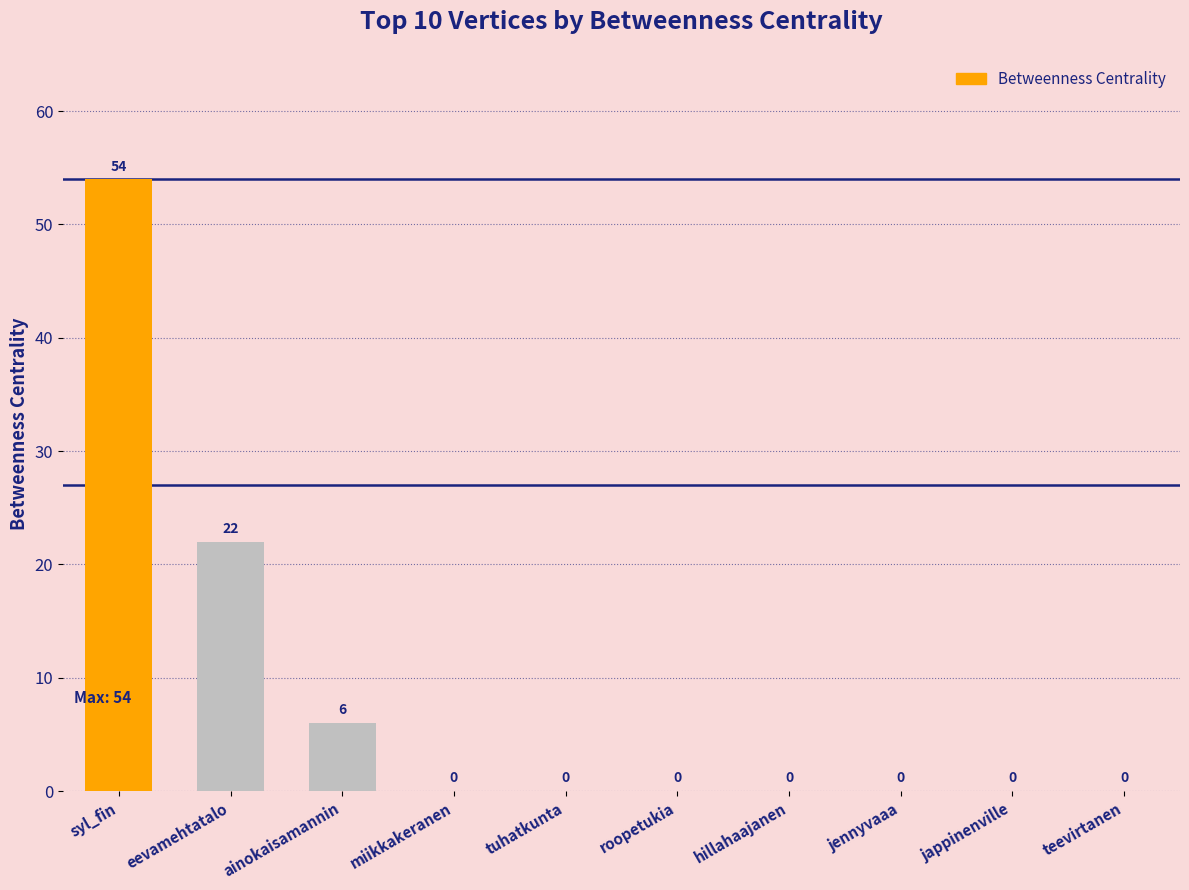

True or false: the data shows 0 at hillahaajanen.

True